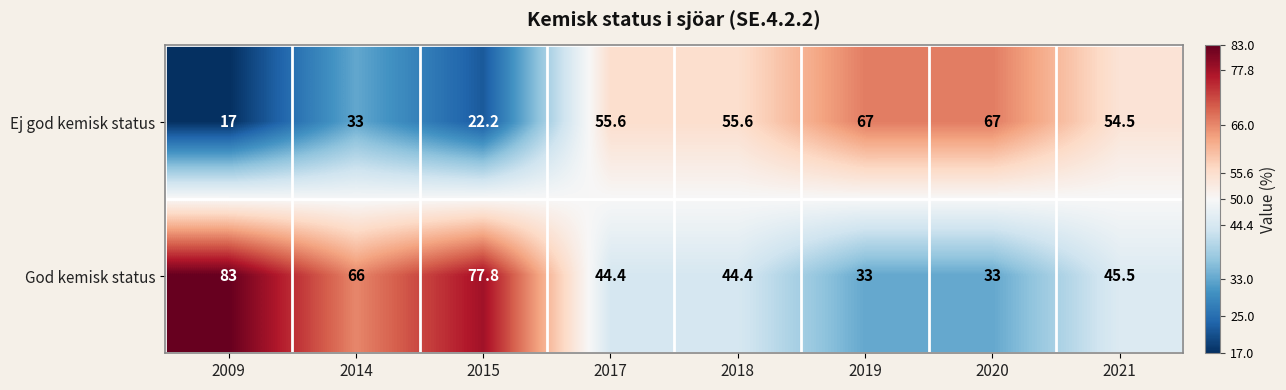

At which label does Ej god kemisk status reach its minimum?

2009